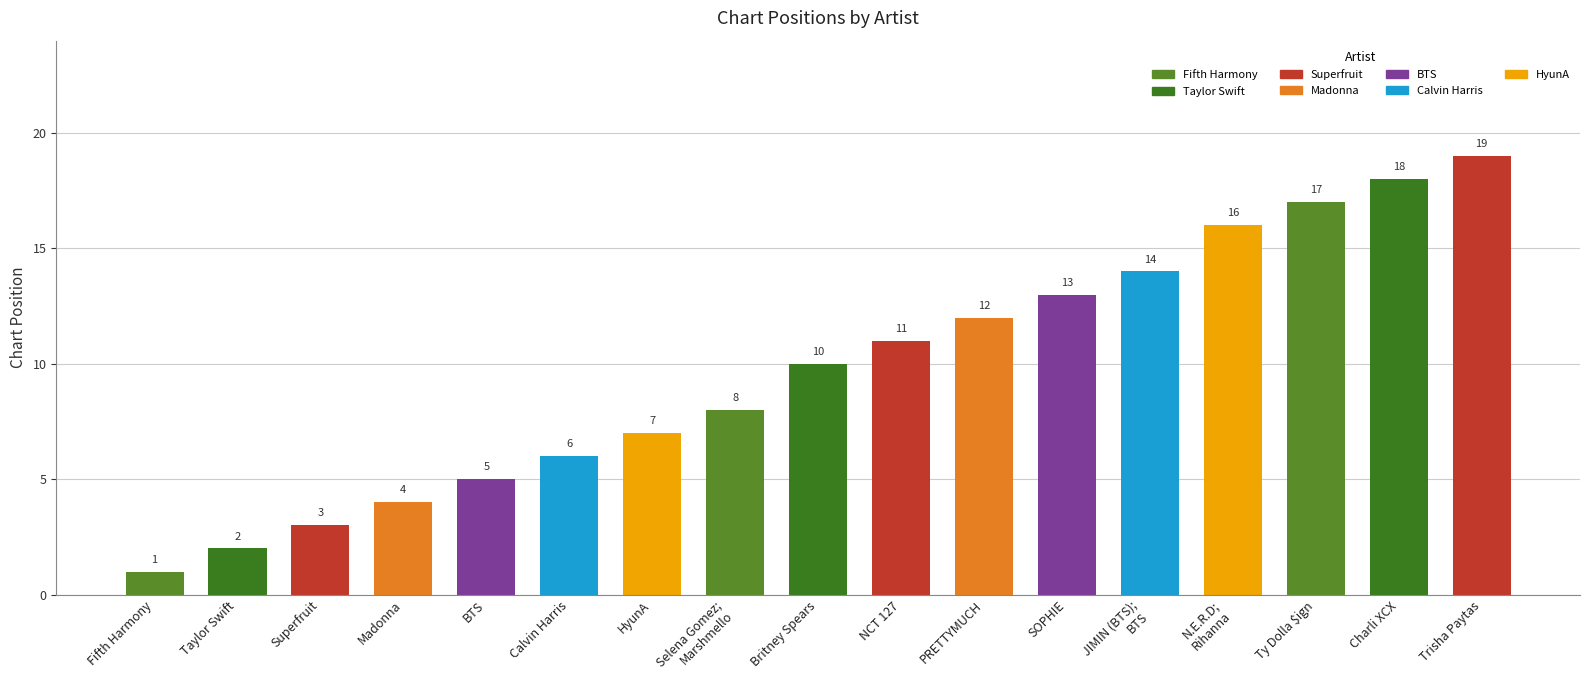

Reading left to right, list all the values displayed in this chart.

Fifth Harmony=1	Taylor Swift=2	Superfruit=3	Madonna=4	BTS=5	Calvin Harris=6	HyunA=7	Selena Gomez;
Marshmello=8	Britney Spears=10	NCT 127=11	PRETTYMUCH=12	SOPHIE=13	JIMIN (BTS);
BTS=14	N.E.R.D;
Rihanna=16	Ty Dolla $ign=17	Charli XCX=18	Trisha Paytas=19